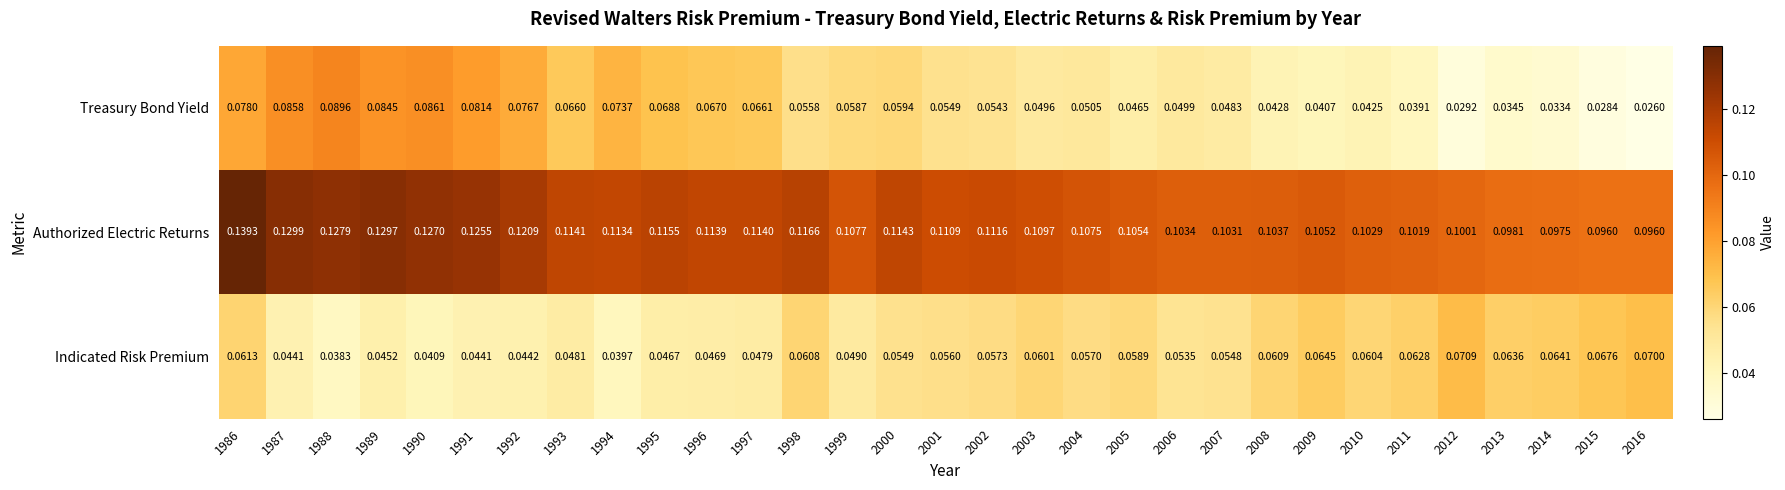

Is the value of Authorized Electric Returns at 1993 greater than the value of Indicated Risk Premium at 2015?

Yes